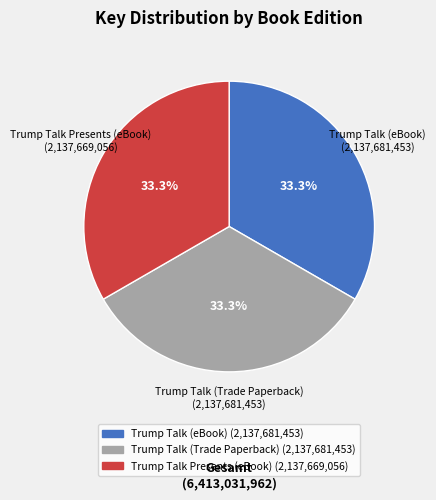

To the nearest percent, what is the combined percentage of Trump Talk (Trade Paperback) and Trump Talk (eBook)?

67%